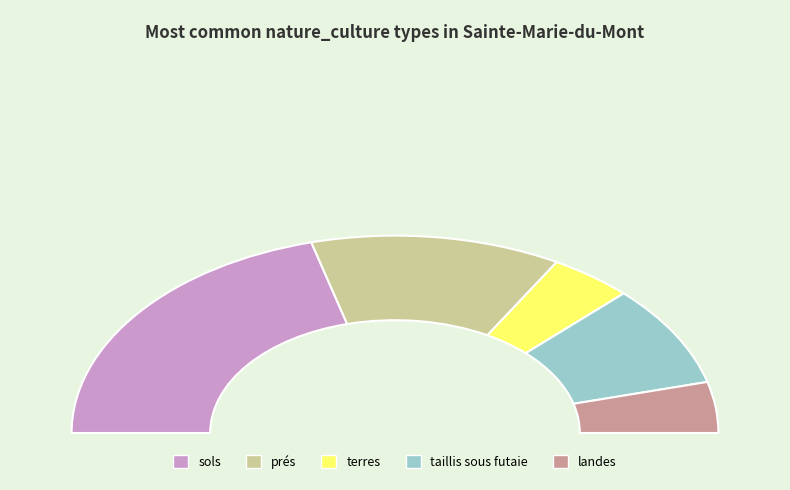

What is the largest slice in the pie chart?

sols